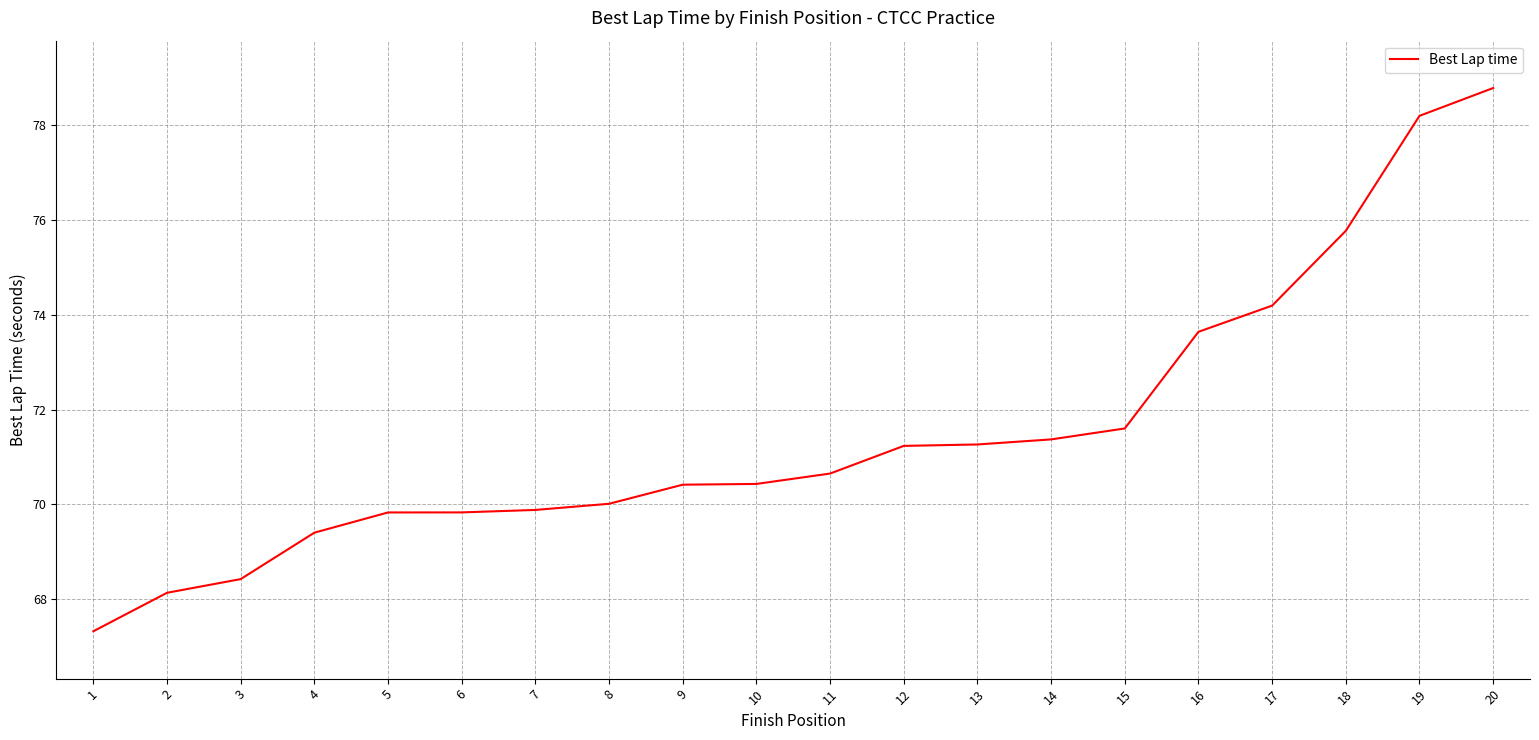

Is it true that the value at 20 is 78.8?

True